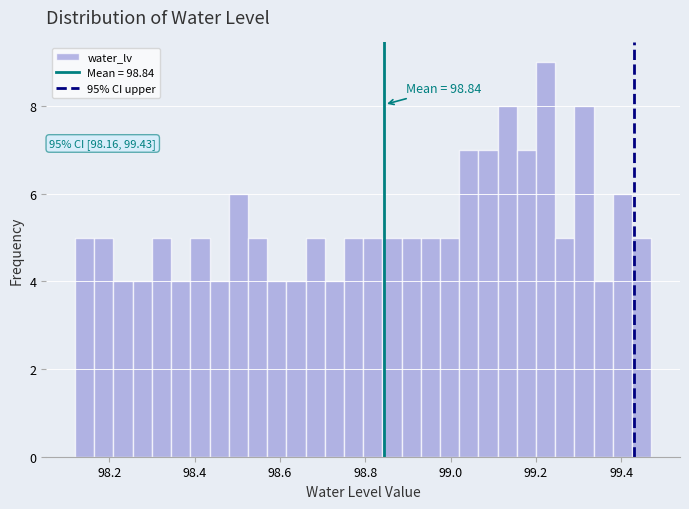

Read against the x-axis, roughly where is the centre of the tallest bar?

99.22